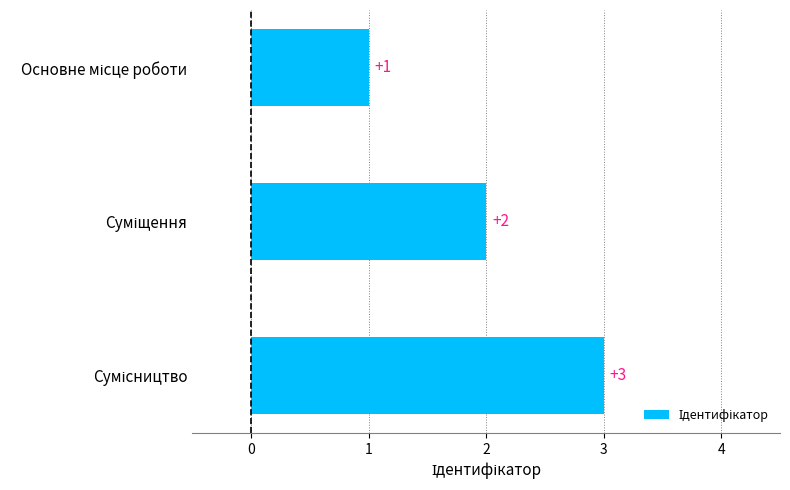

Count the values in the range 1 to 3.

3